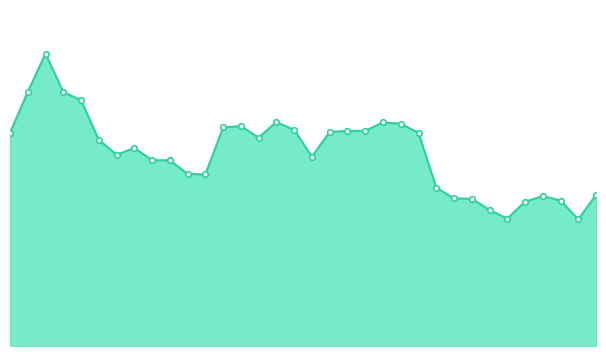

Does the chart display data point markers on the line(s)?

Yes